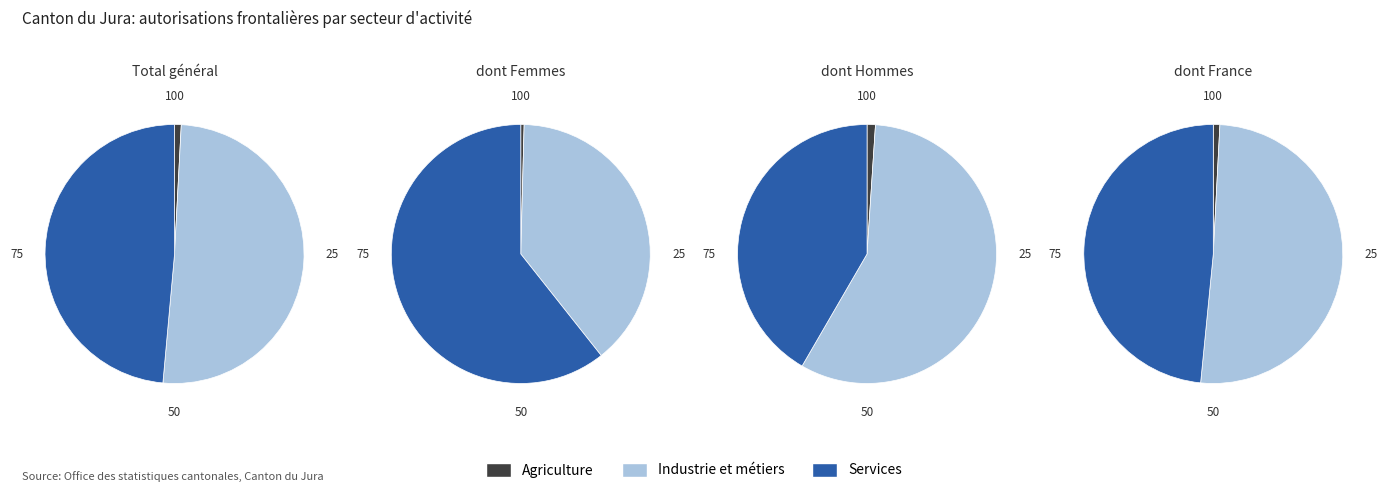

To the nearest percent, what is the difference between the largest and smallest slice percentages?

50%